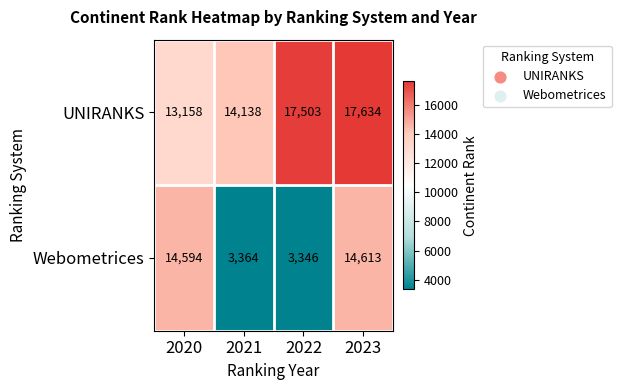

Reading left to right, extract all data points from this chart.

UNIRANKS: 2020=13158	2021=14138	2022=17503	2023=17634
Webometrices: 2020=14594	2021=3364	2022=3346	2023=14613